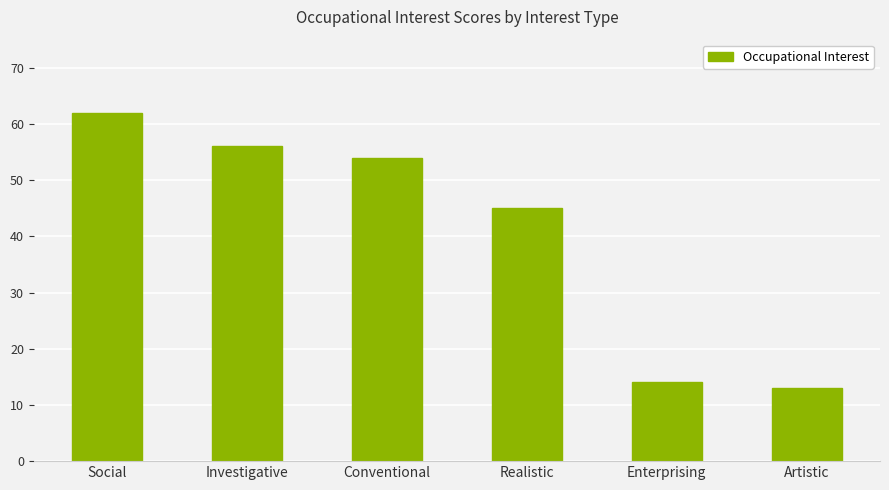

The value at Social is 99. True or false?

False